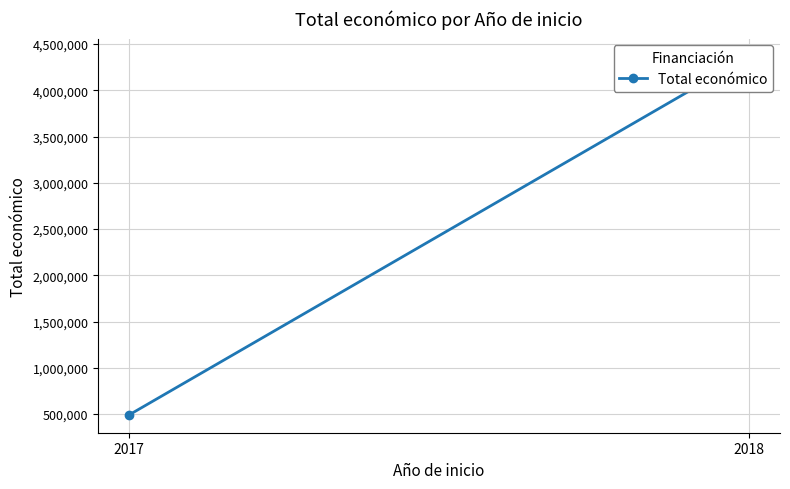

Is this an area chart (filled region under the line)?

No